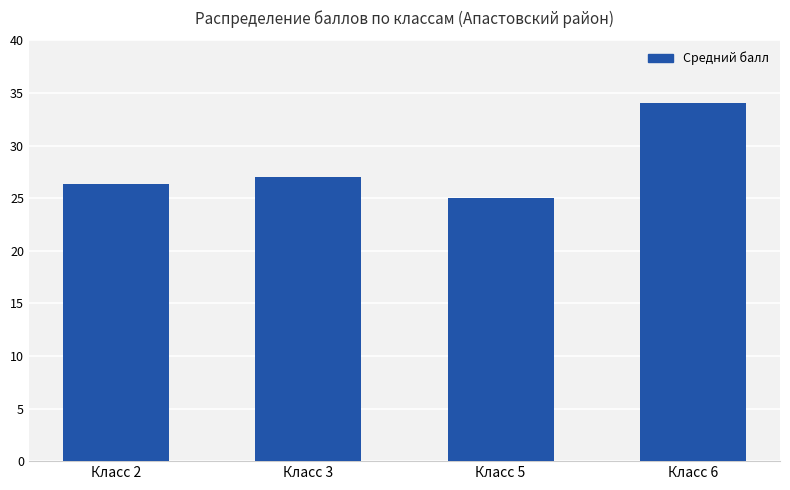

Which label corresponds to the smallest value in the chart?

Класс 5